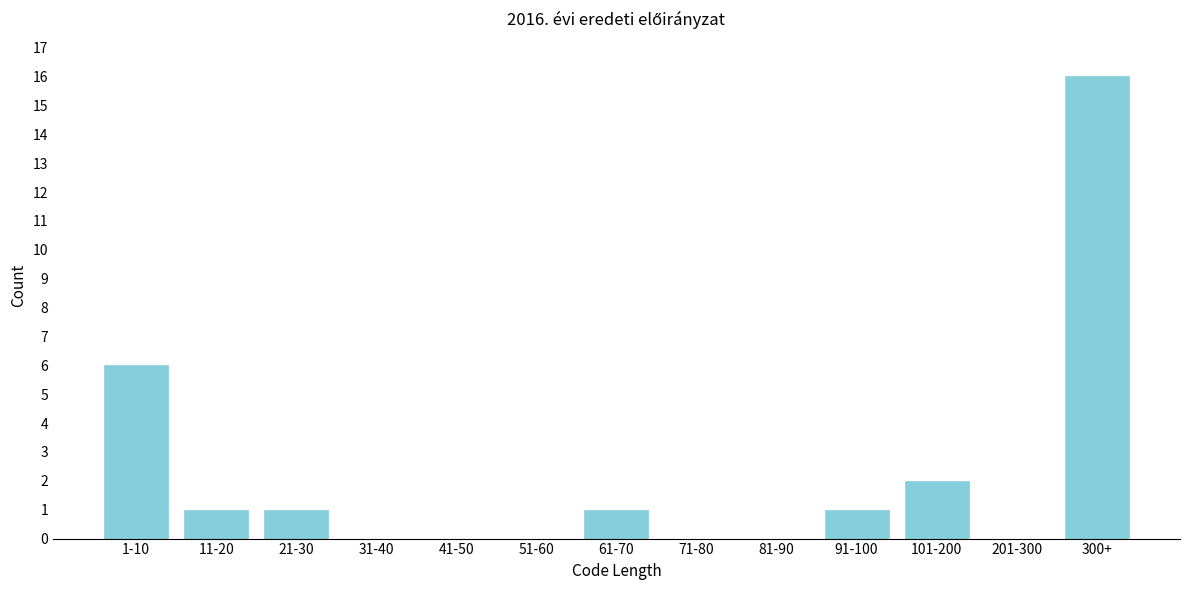

Reading left to right, list all the values displayed in this chart.

1-10=6	11-20=1	21-30=1	31-40=0	41-50=0	51-60=0	61-70=1	71-80=0	81-90=0	91-100=1	101-200=2	201-300=0	300+=16